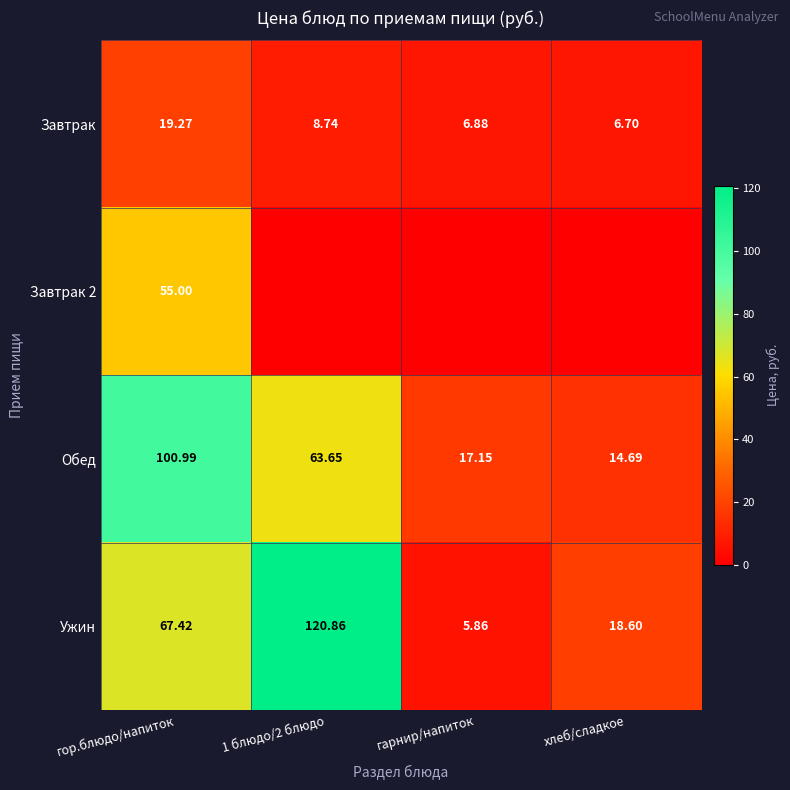

True or false: Обед has a value of 17.1 at гарнир/напиток.

True